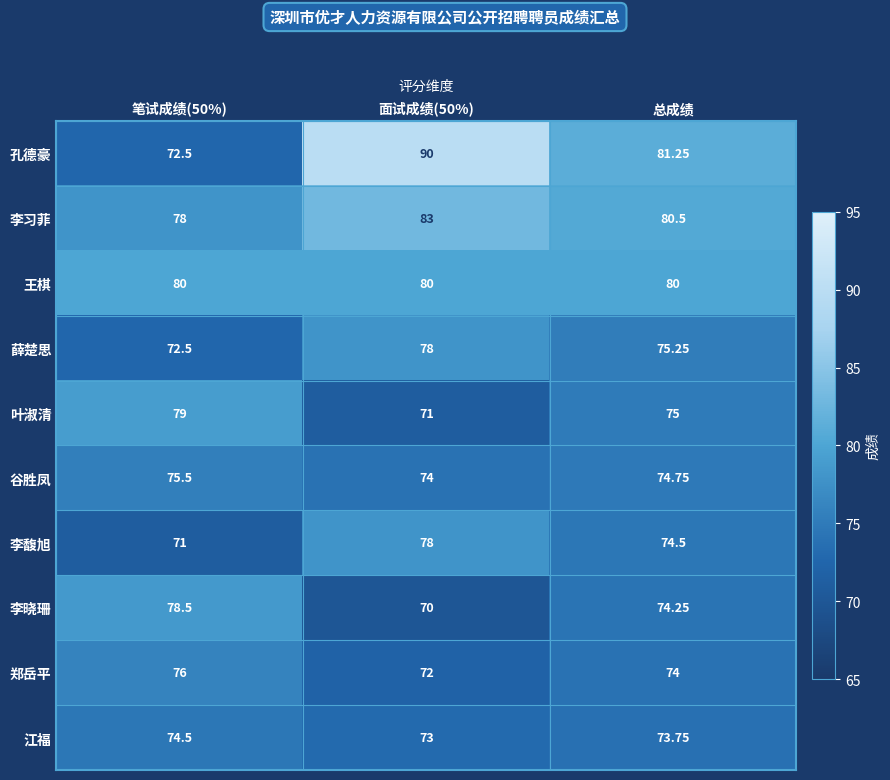

At which label is 郑岳平 closest to 74?

总成绩